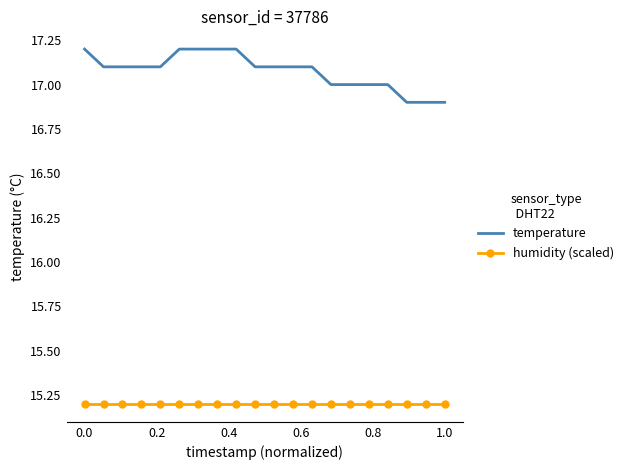

Which series has the widest spread of values?

temperature